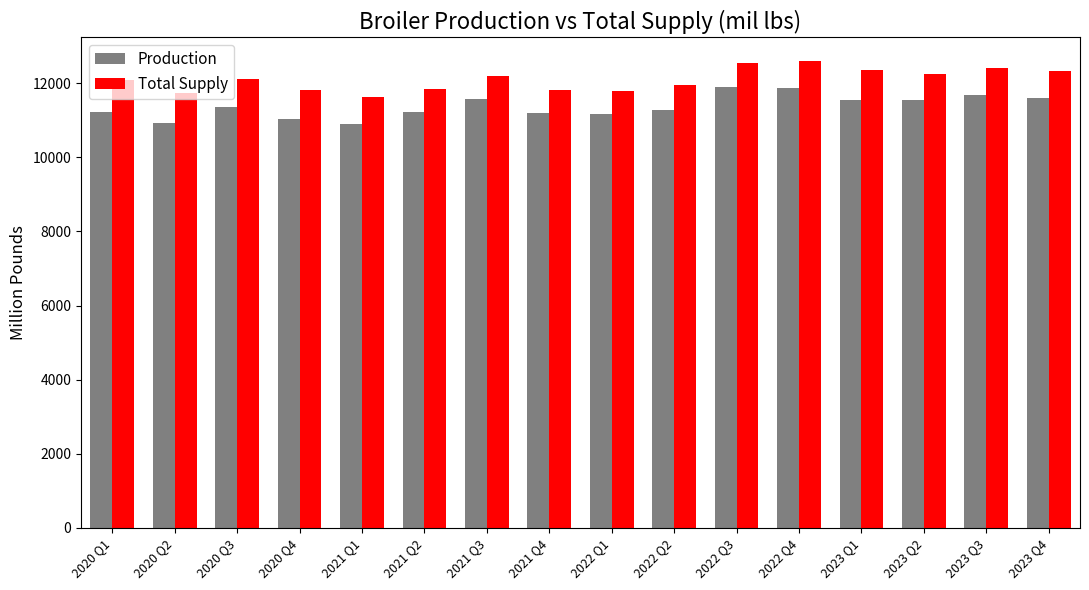

What value does the Production series have at 2023 Q3?

11680.9